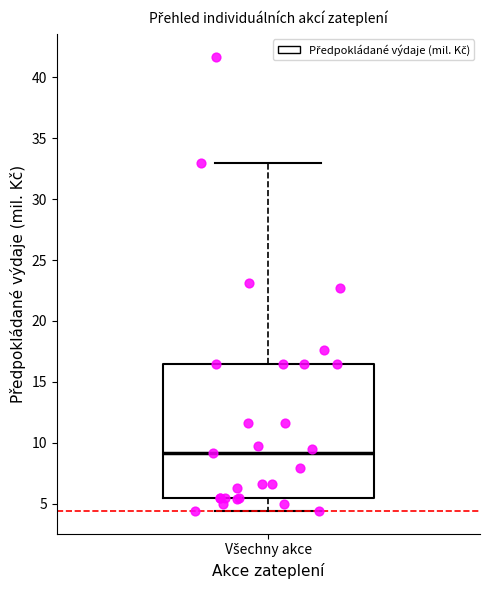

Where does the lower whisker of the box for Všechny akce end on the y-axis? The values are not printed on the chart, so give them approximately, as read against the axis.

4.5